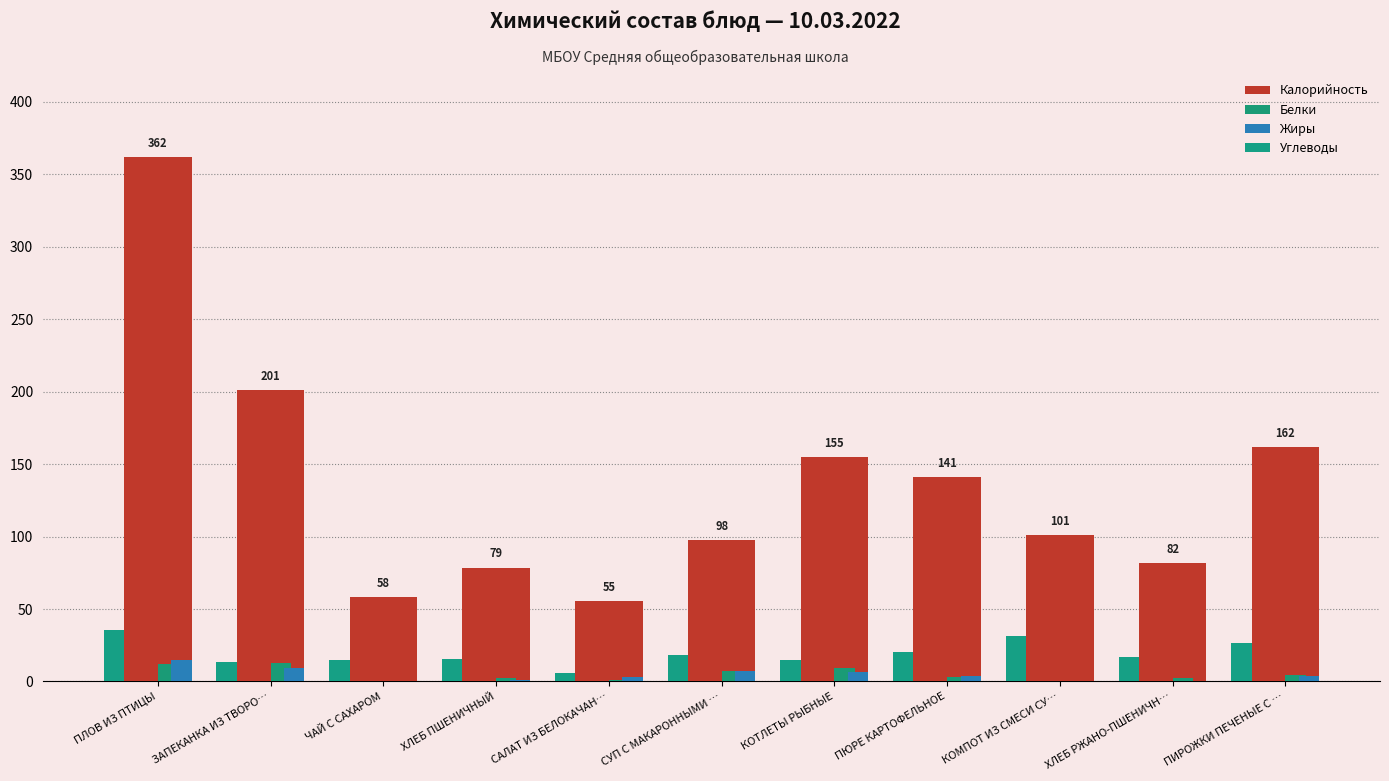

At which category is the sum across all series the highest?

ПЛОВ ИЗ ПТИЦЫ